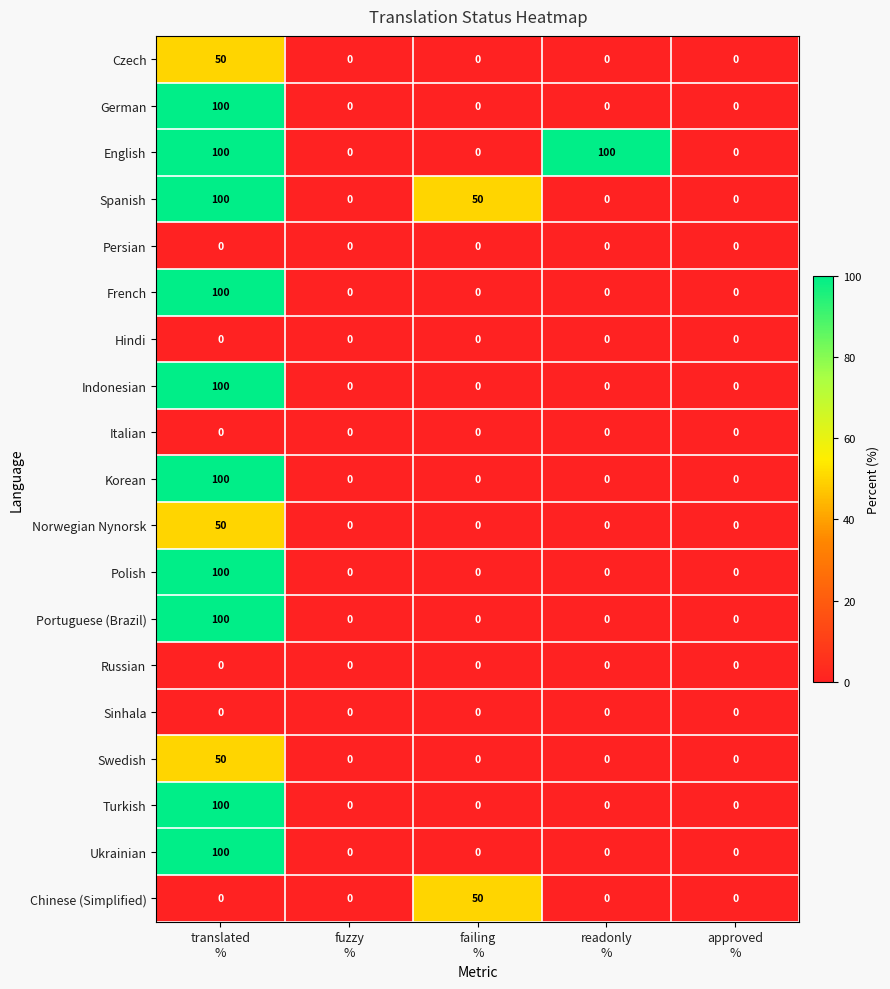

What is the sum of all Polish values?

100